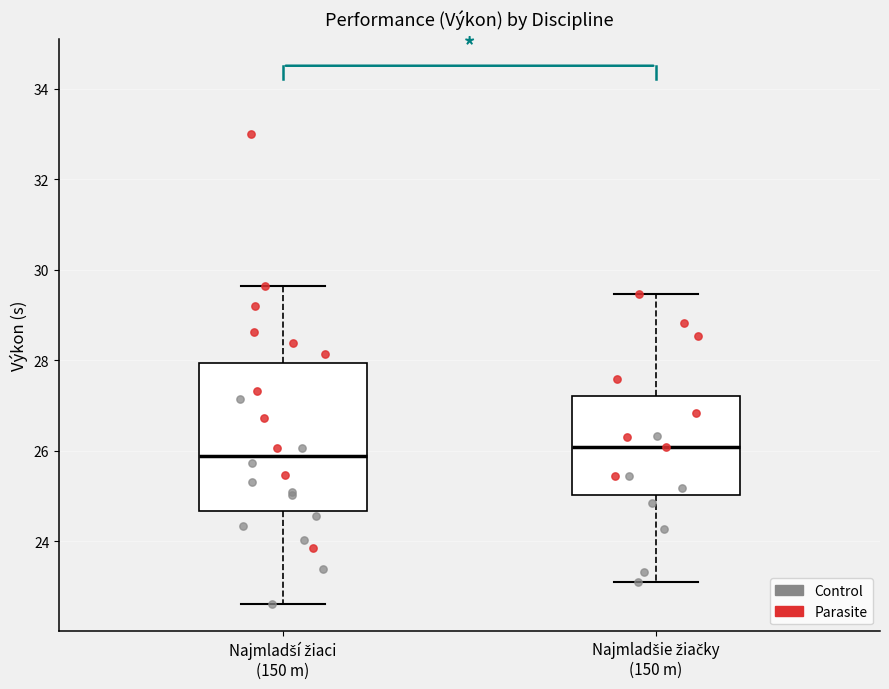

Which box is the tallest, from its lower edge to its upper edge?

Najmladší žiaci (150 m)